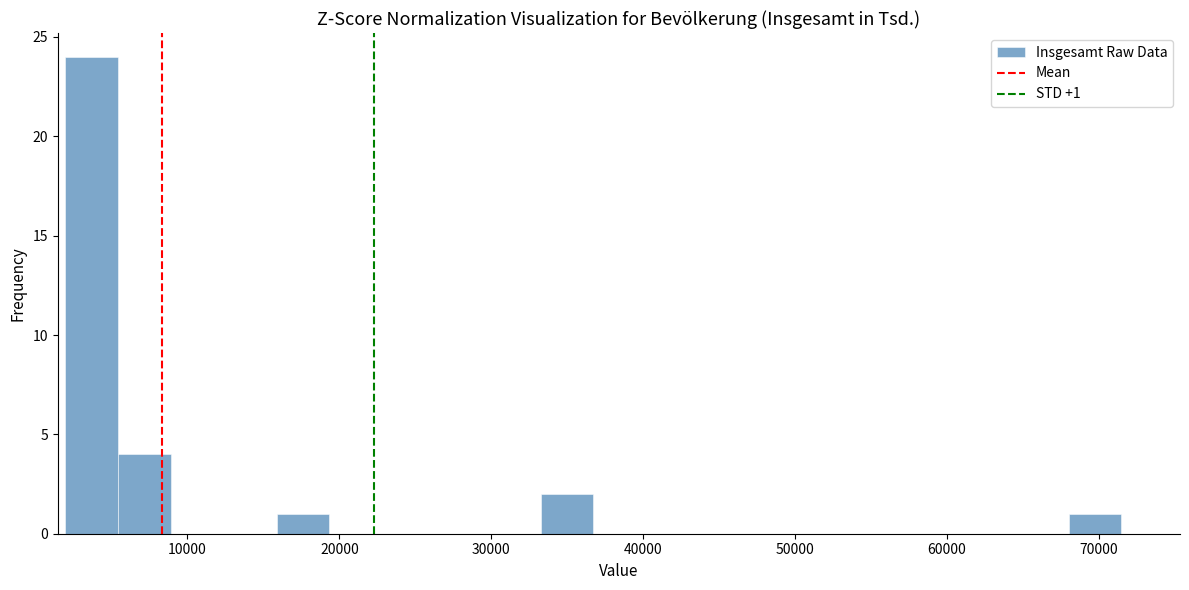

Around what value on the x-axis is the tallest bar? Give the approximate position of its centre, as read against the axis.

4000